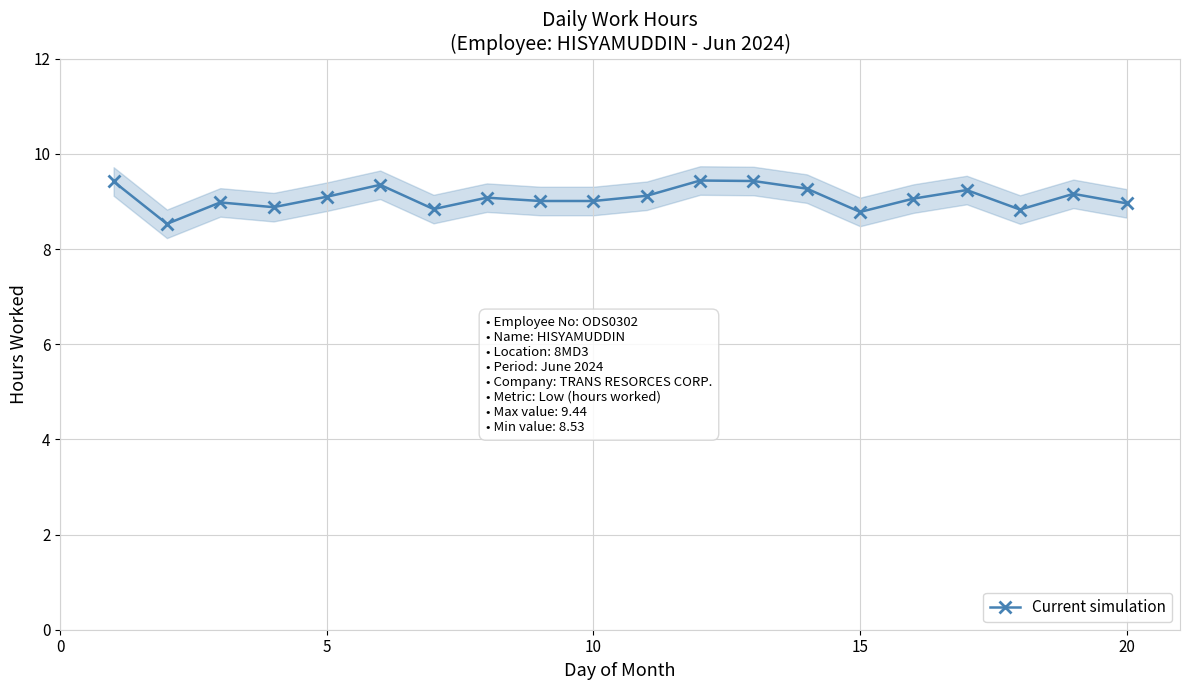

Reading left to right, transcribe all the data shown in this chart.

9.4	8.5	9.0	8.9	9.1	9.3	8.8	9.1	9.0	9.0	9.1	9.4	9.4	9.3	8.8	9.1	9.2	8.8	9.2	9.0